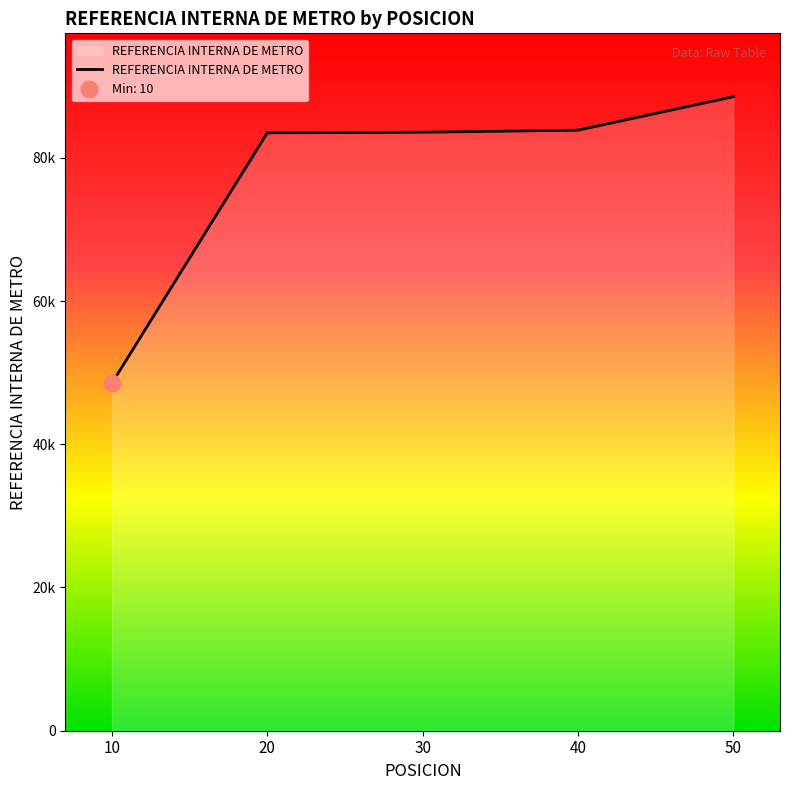

What is the greatest value displayed?

88523